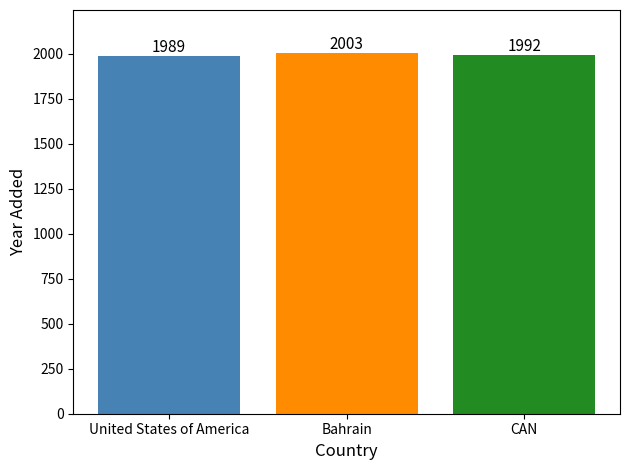

What is the spread (max minus min) of values at Bahrain?

14